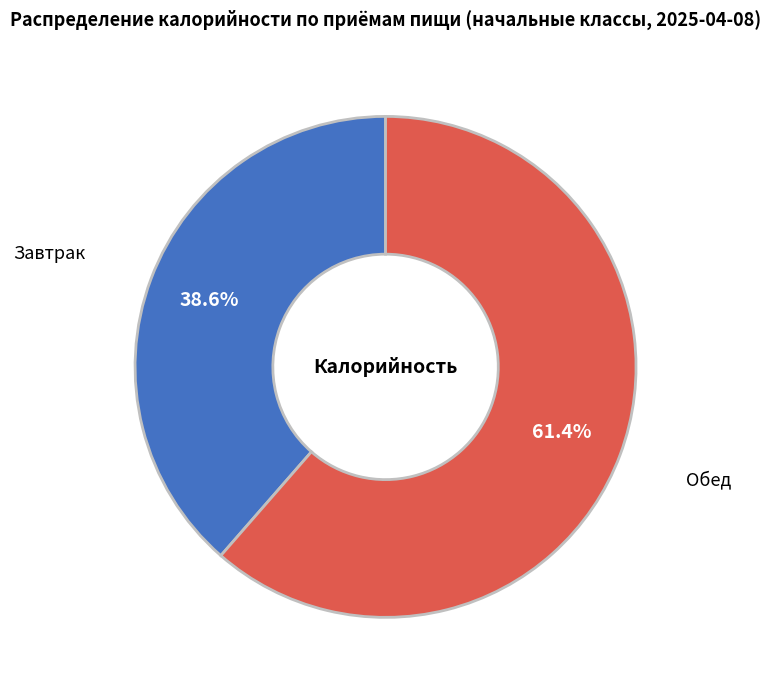

To the nearest percent, what is the combined percentage of Завтрак and Обед?

100%